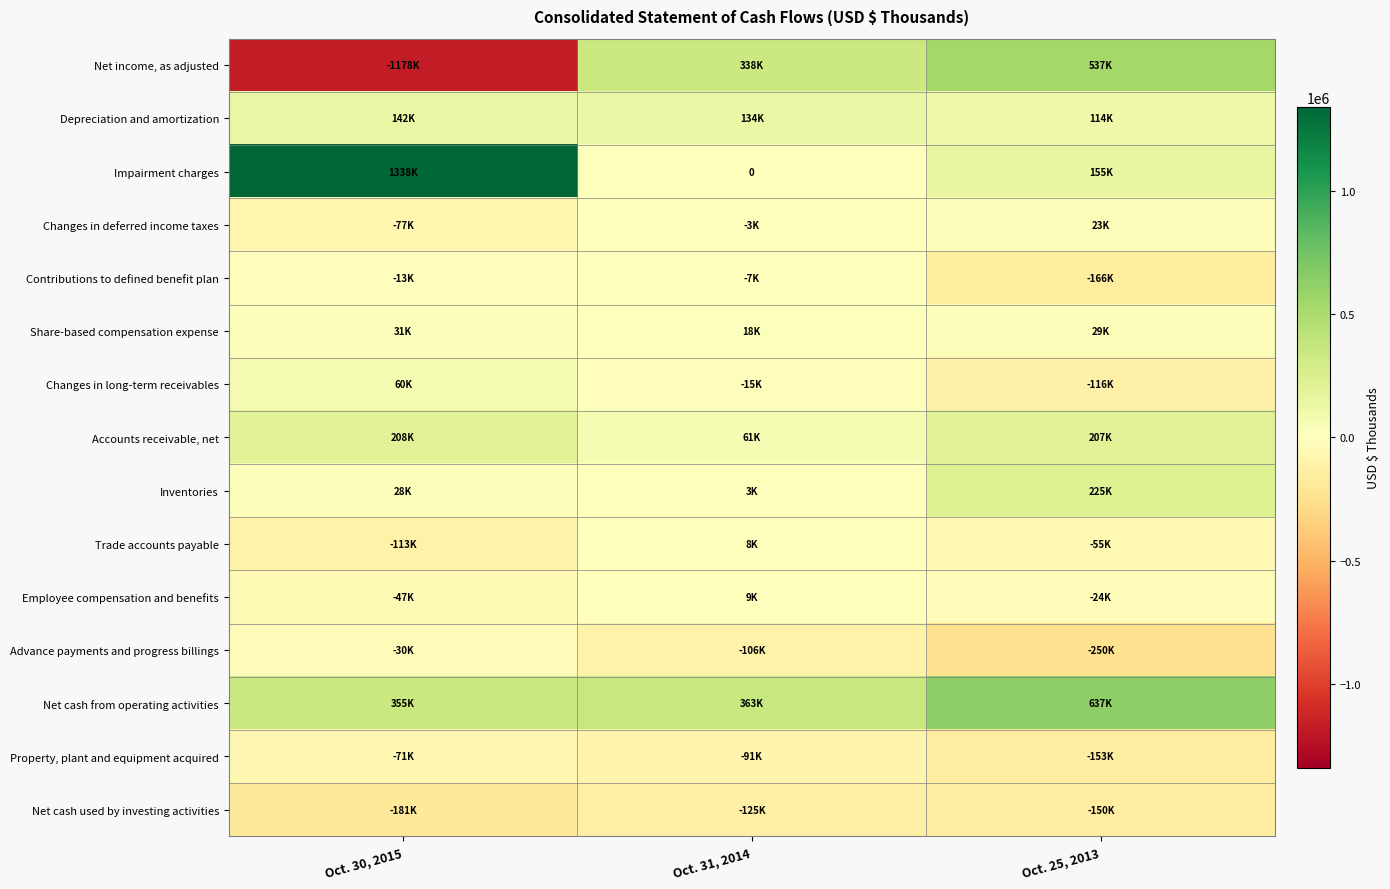

Between Oct. 25, 2013 and Oct. 30, 2015, which is larger?

Oct. 25, 2013